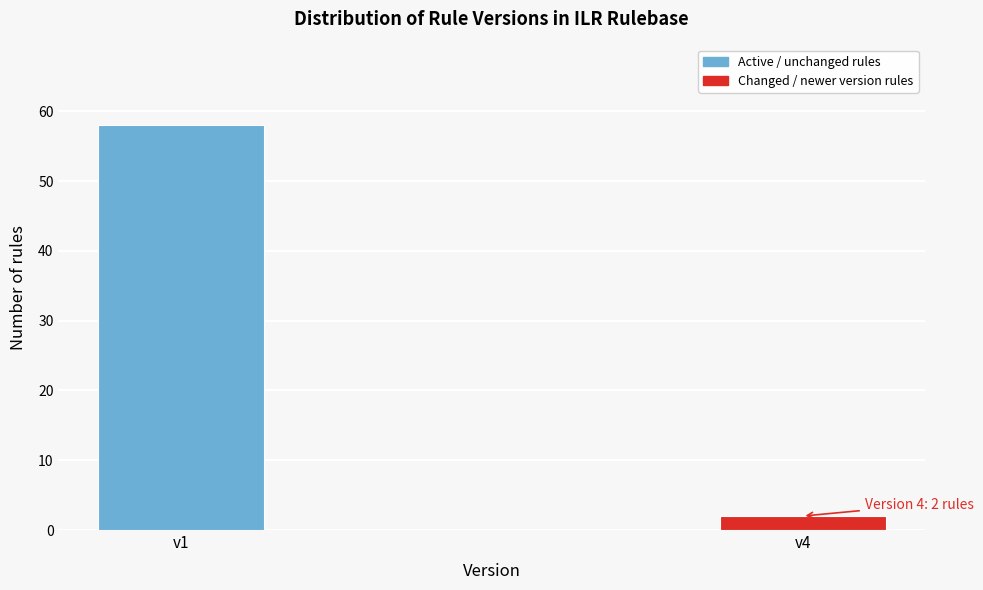

Reading left to right, transcribe all the data shown in this chart.

58	2